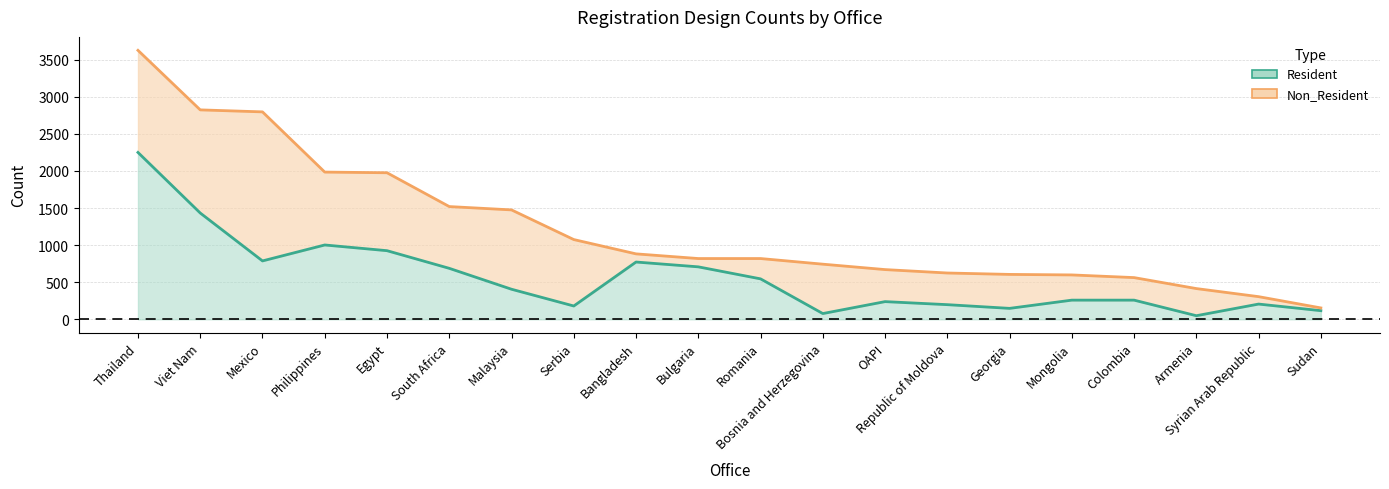

Which has a higher value, South Africa or Mongolia?

South Africa